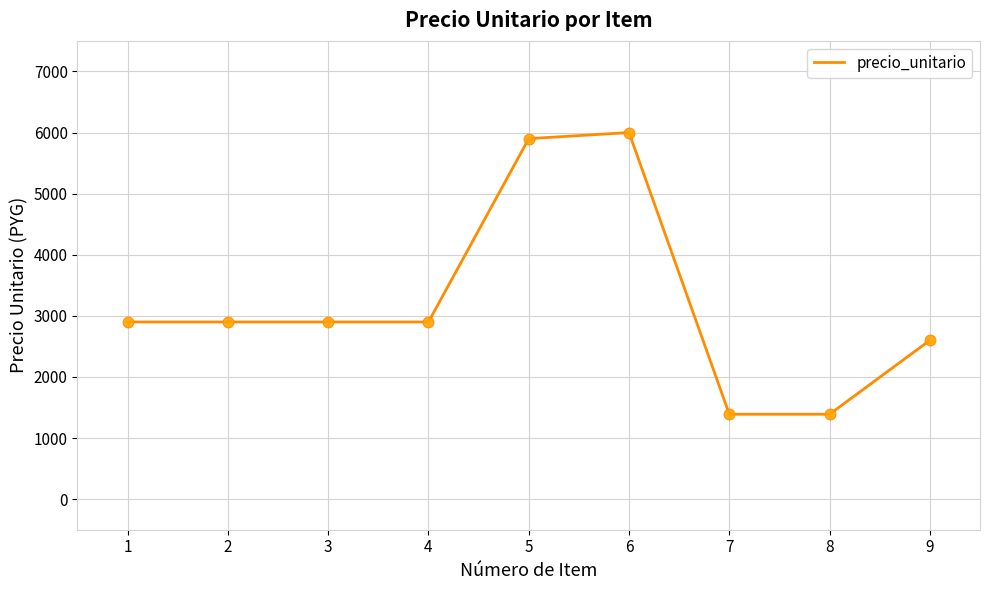

Between 6 and 8, which is larger?

6